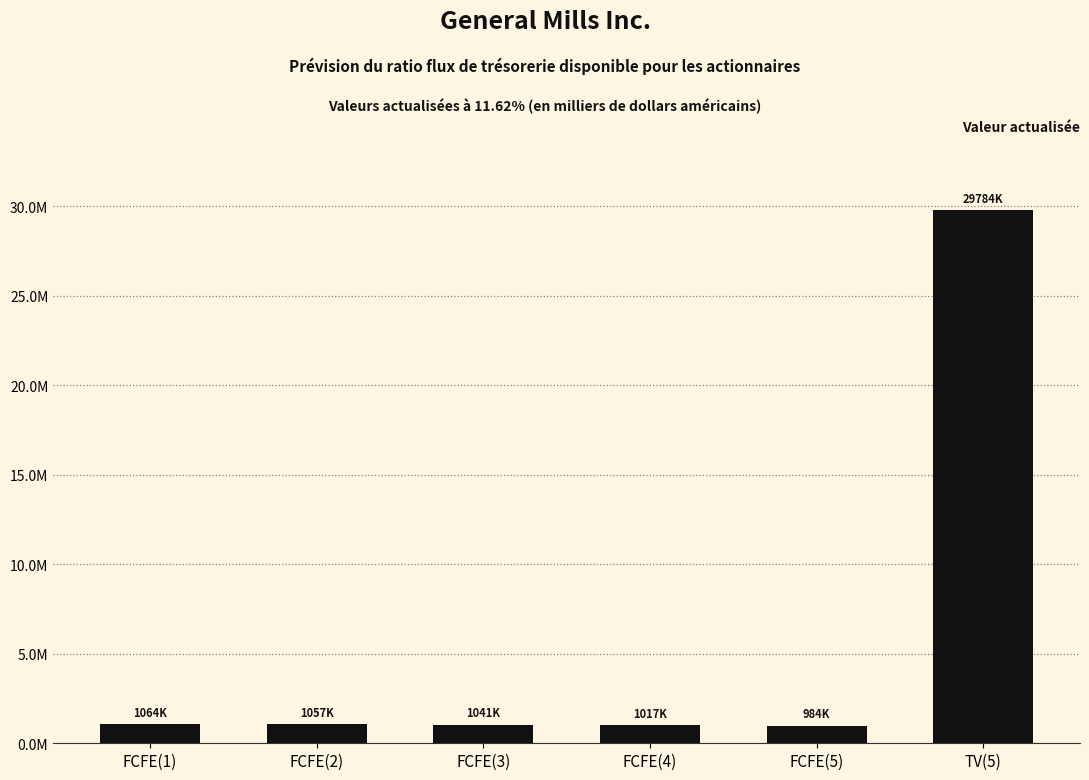

Reading right to left, transcribe all the data shown in this chart.

29783701	984050	1016563	1041119	1057176	1064406